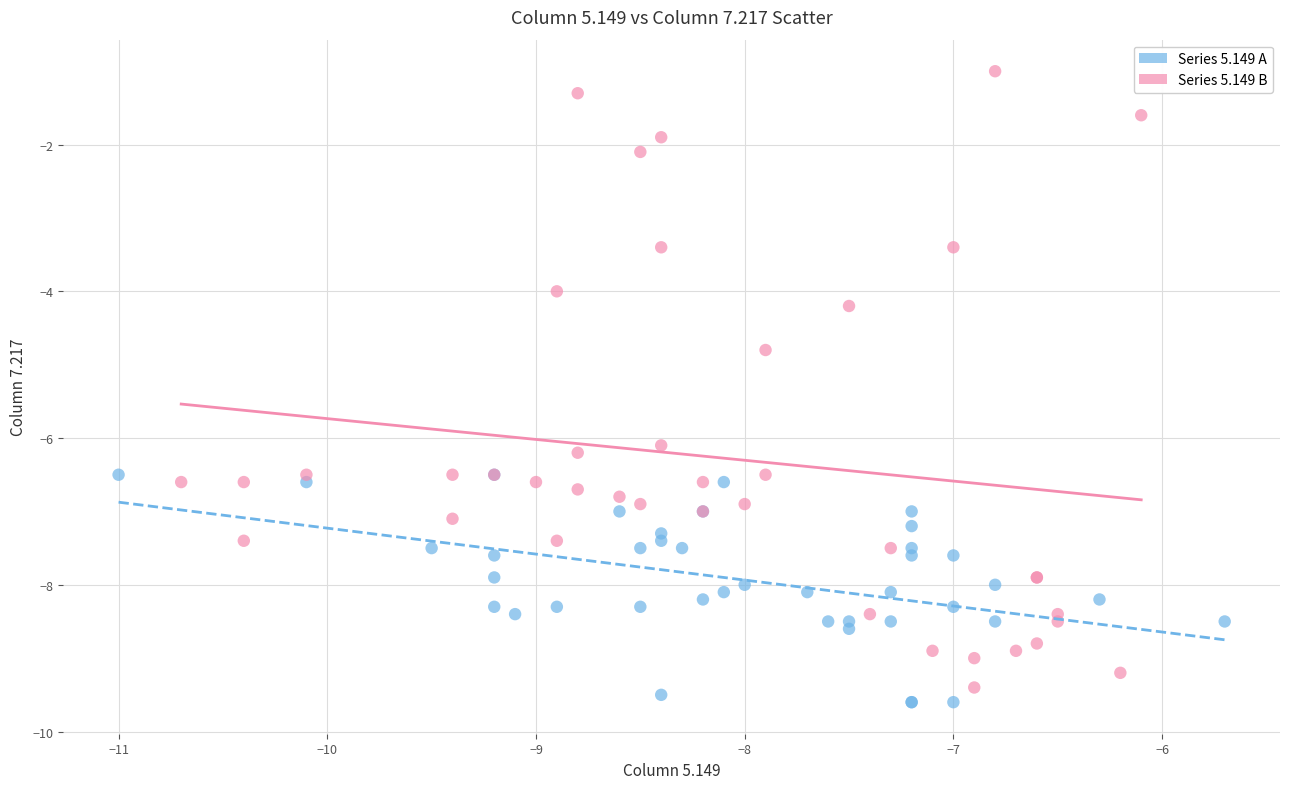

Which series has the largest Y range (max minus min)?

Series 5.149 B